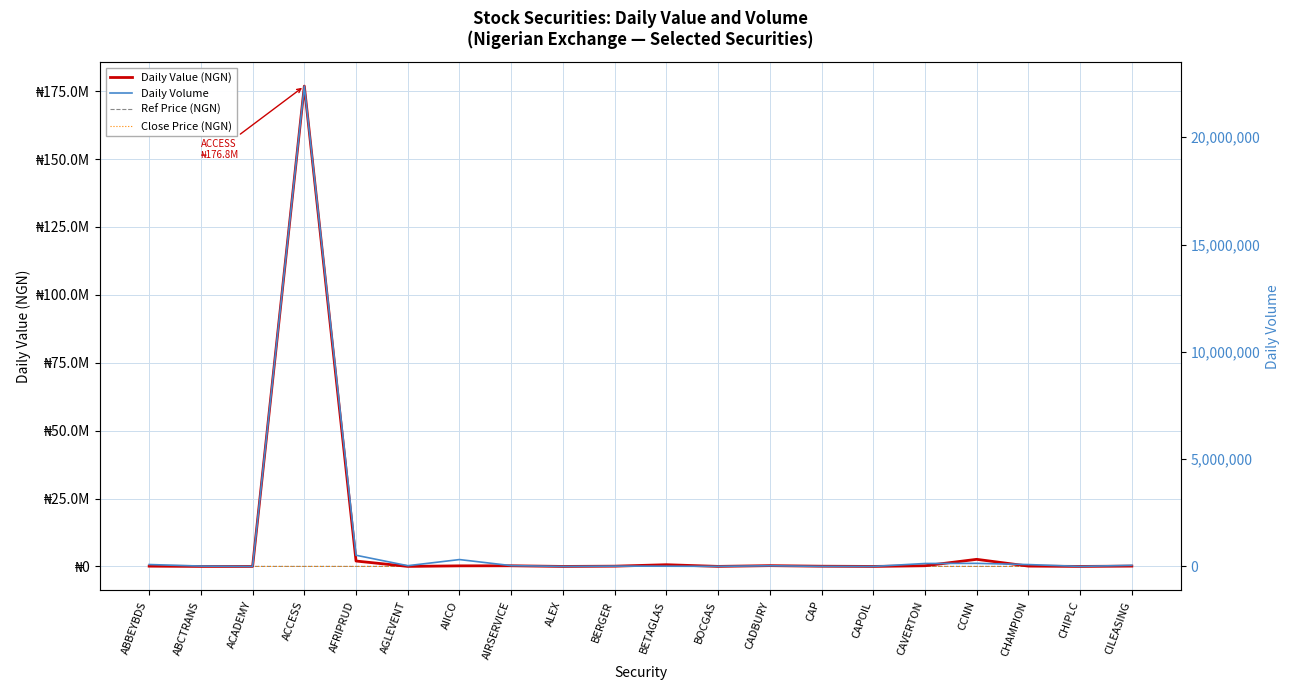

What is the sum of the Daily Volume values at CHIPLC and ACADEMY?

1210.0